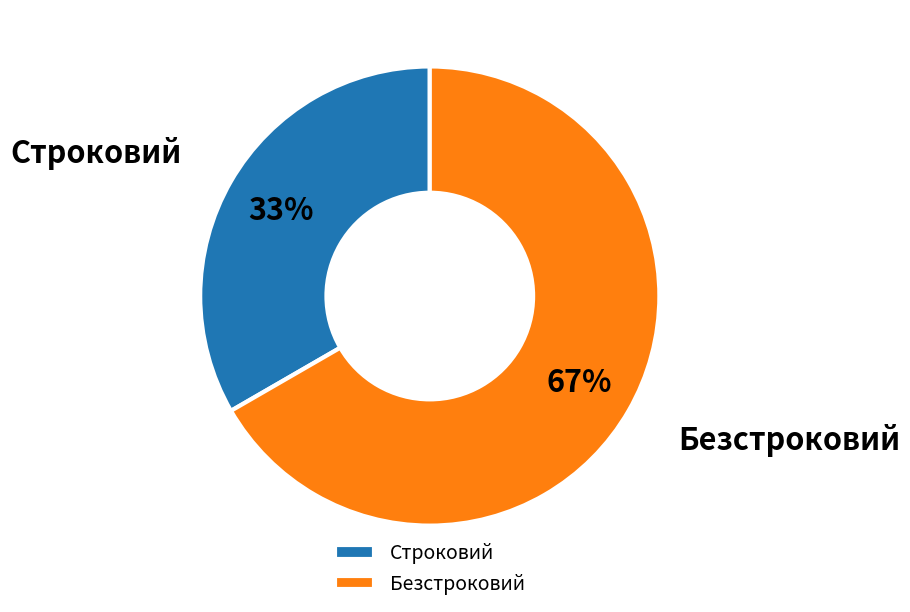

What percentage is the Безстроковий slice, to the nearest percent?

67%